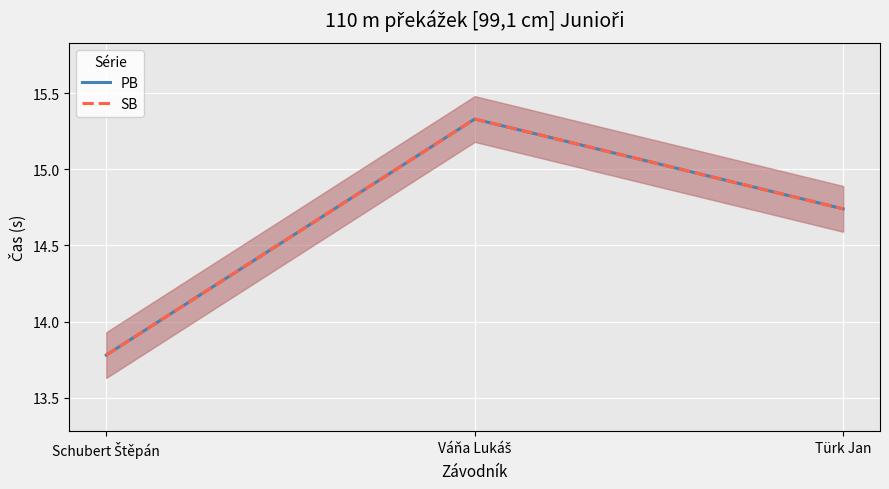

Does the chart display data point markers on the line(s)?

No